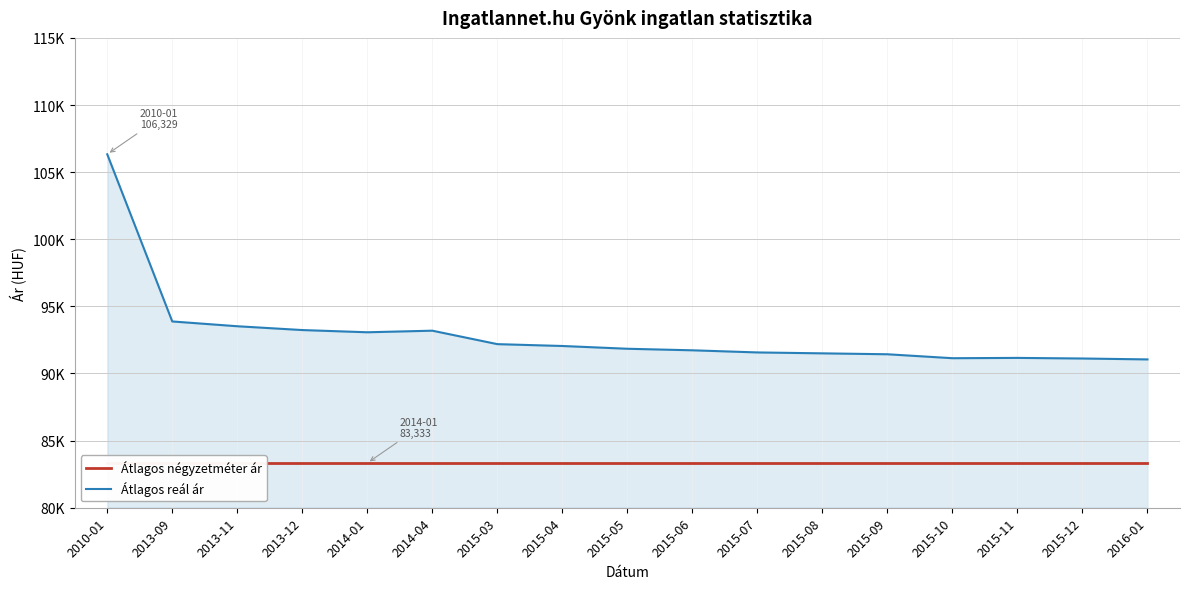

Reading left to right, extract all data points from this chart.

Átlagos négyzetméter ár: 2010-01=83333	2013-09=83333	2013-11=83333	2013-12=83333	2014-01=83333	2014-04=83333	2015-03=83333	2015-04=83333	2015-05=83333	2015-06=83333	2015-07=83333	2015-08=83333	2015-09=83333	2015-10=83333	2015-11=83333	2015-12=83333	2016-01=83333
Átlagos reál ár: 2010-01=106329	2013-09=93877	2013-11=93520	2013-12=93236	2014-01=93071	2014-04=93189	2015-03=92187	2015-04=92049	2015-05=91843	2015-06=91728	2015-07=91569	2015-08=91501	2015-09=91433	2015-10=91139	2015-11=91162	2015-12=91117	2016-01=91049